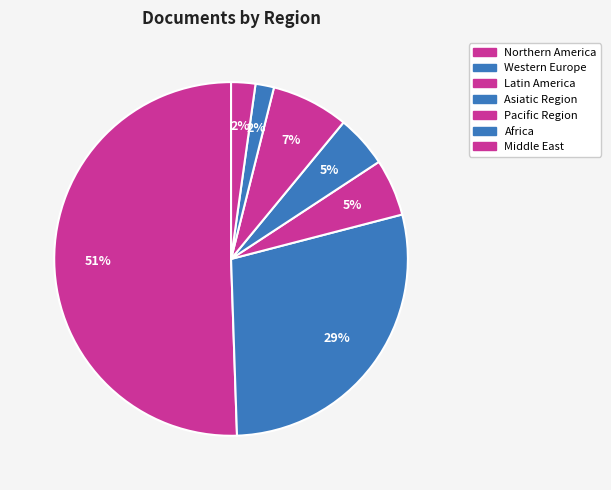

How many segments does this pie chart have?

7